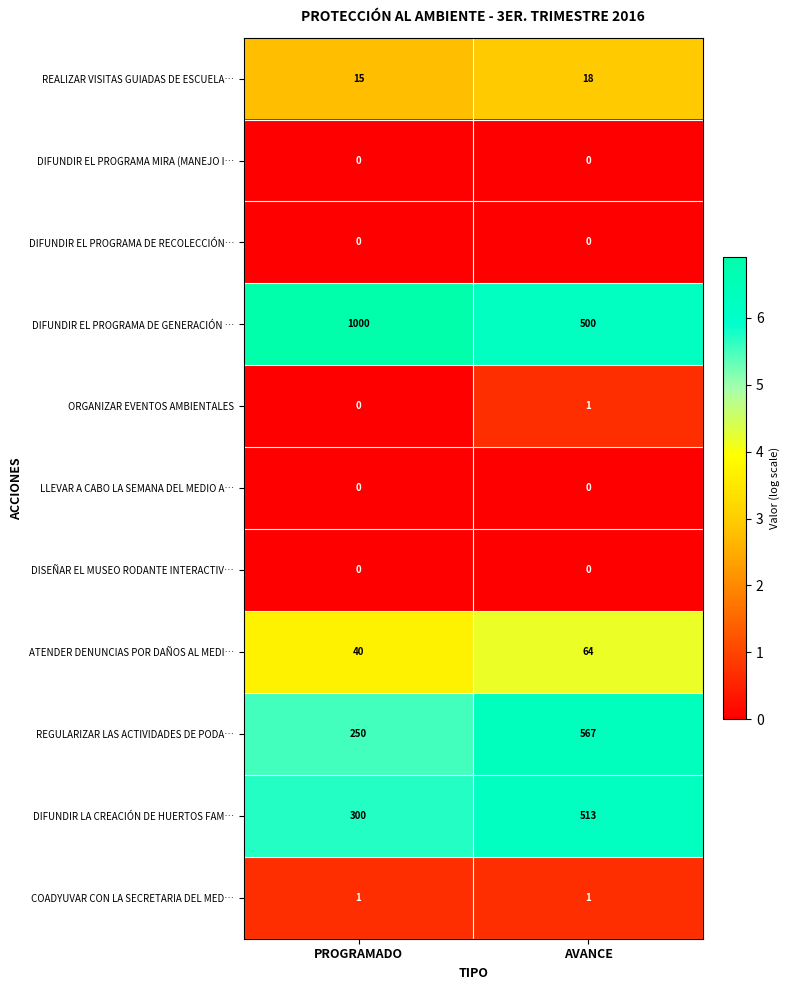

Count the number of categories in the chart.

2